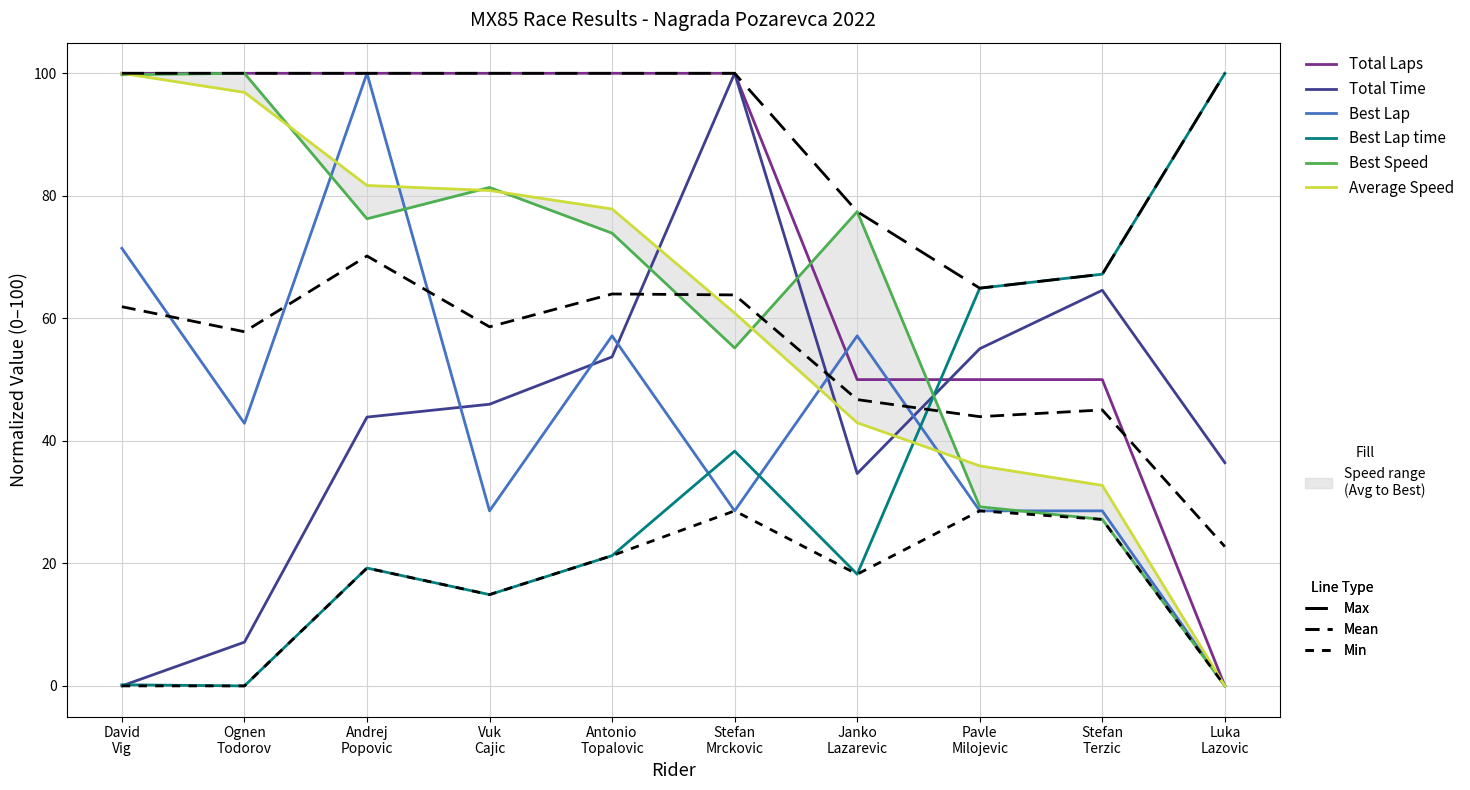

Reading right to left, list all the values displayed in this chart.

Total Laps: 0.0	50.0	50.0	50.0	100.0	100.0	100.0	100.0	100.0	100.0
Total Time: 36.4	64.6	55.0	34.7	100.0	53.7	46.0	43.9	7.1	0.0
Best Lap: 0.0	28.6	28.6	57.1	28.6	57.1	28.6	100.0	42.9	71.4
Best Lap time: 100.0	67.2	64.9	18.2	38.3	21.3	14.9	19.2	0.0	0.2
Best Speed: 0.0	27.2	29.2	77.4	55.2	73.9	81.4	76.2	100.0	99.8
Average Speed: 0.0	32.7	35.9	43.0	60.9	77.8	80.9	81.7	96.9	100.0